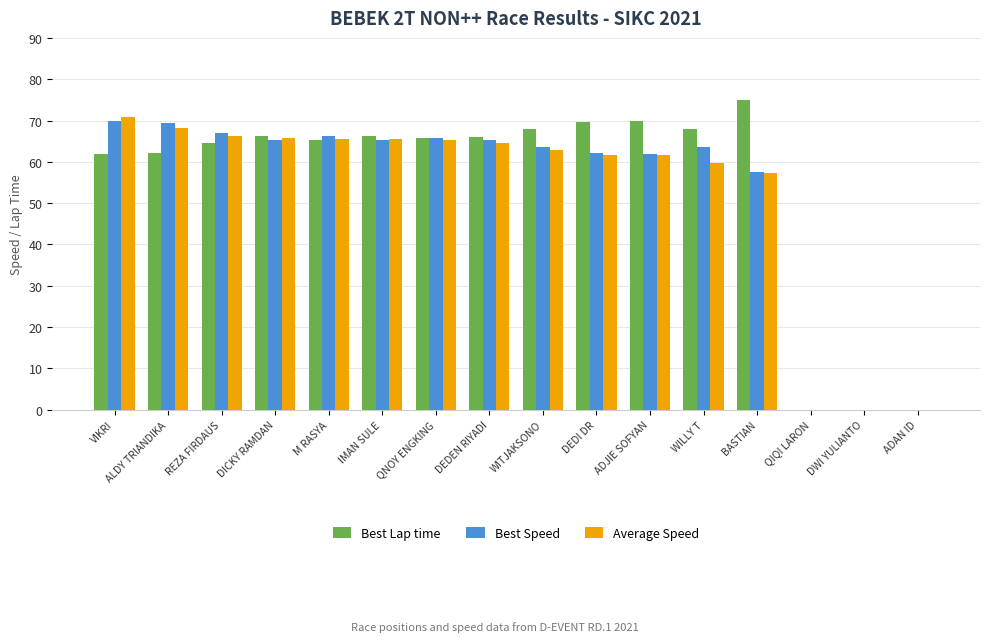

Does the chart contain stacked bars?

No